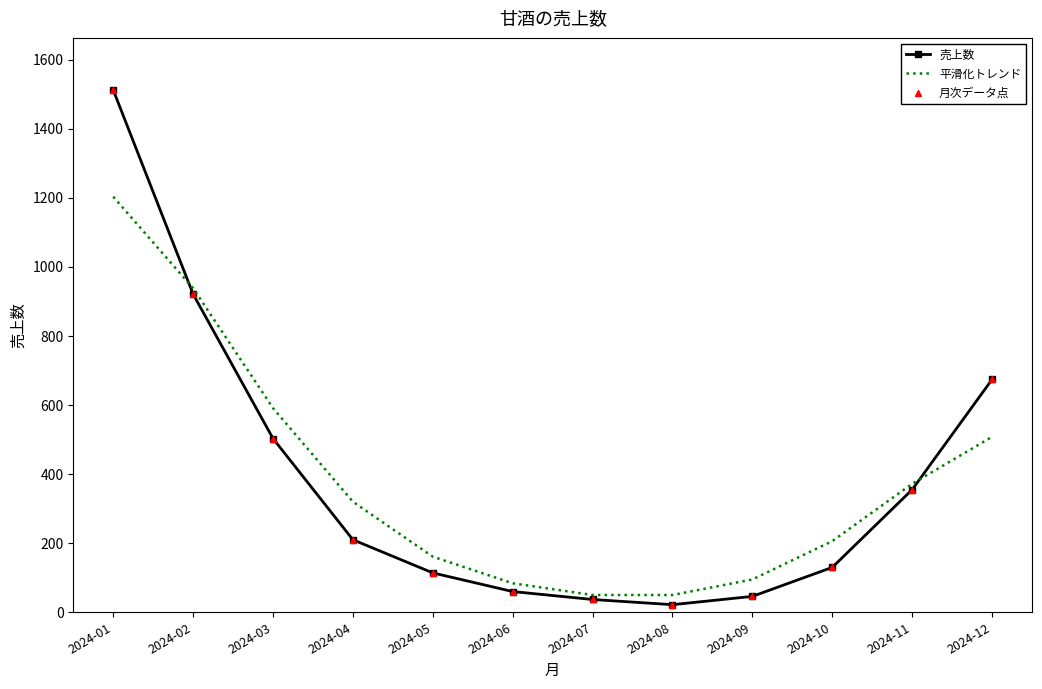

What is the total value across all series at 2024-04?

530